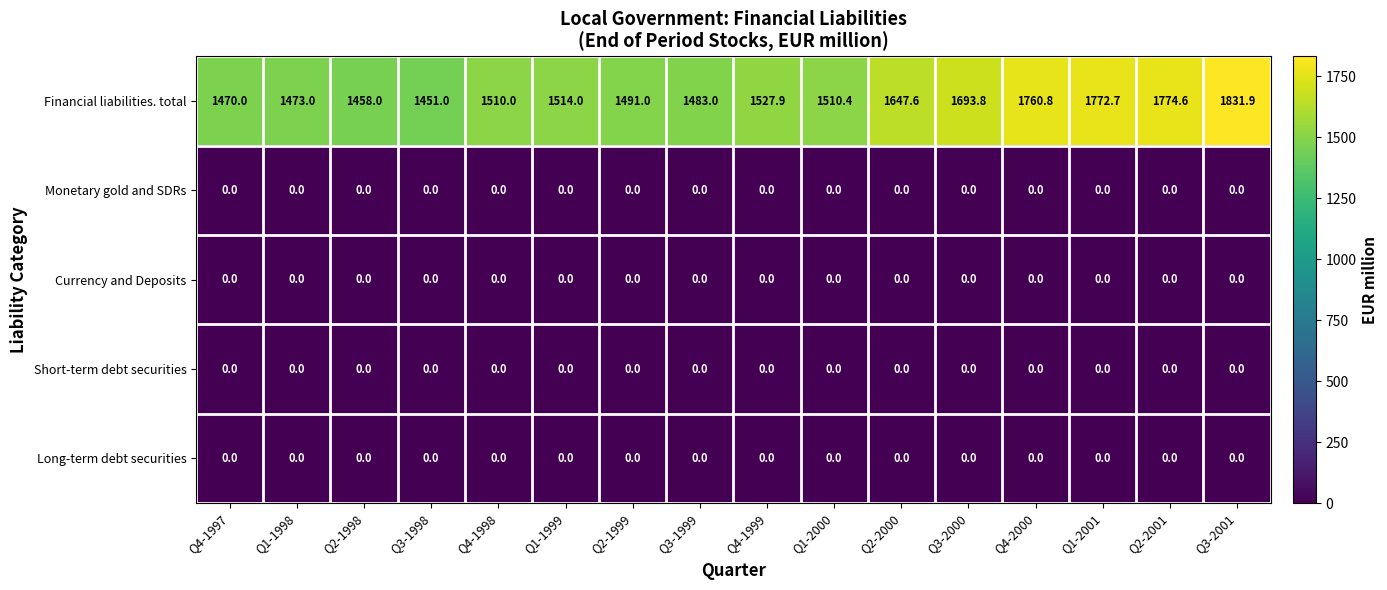

The value of Long-term debt securities at Q1-1998 is 0.0. True or false?

True